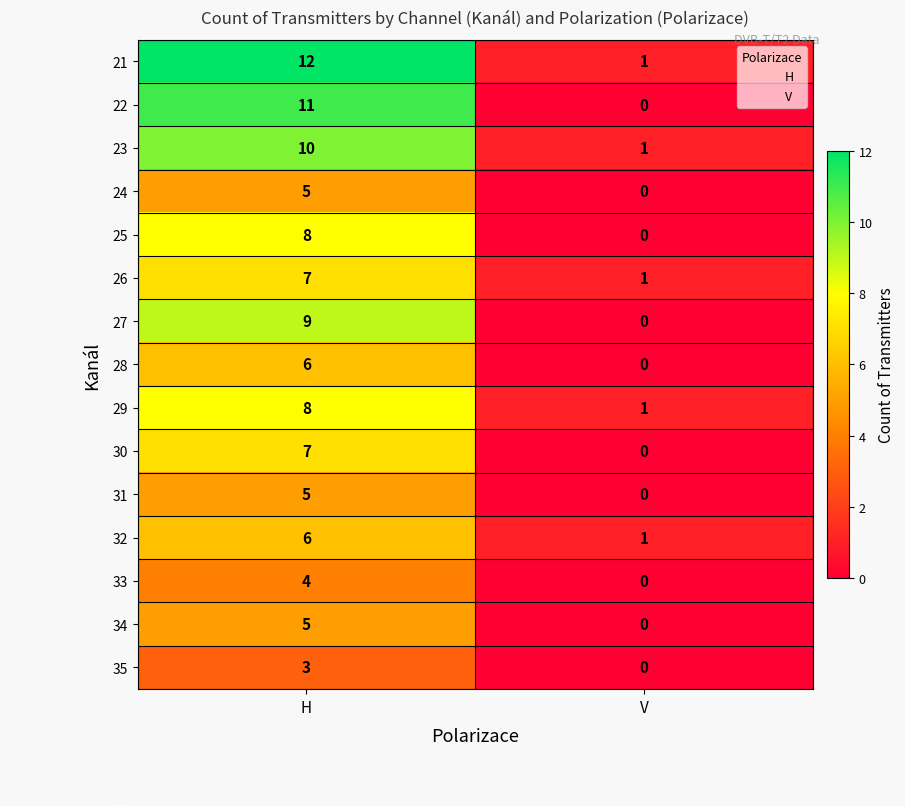

List the labels in order of 25 value, smallest first.

V, H